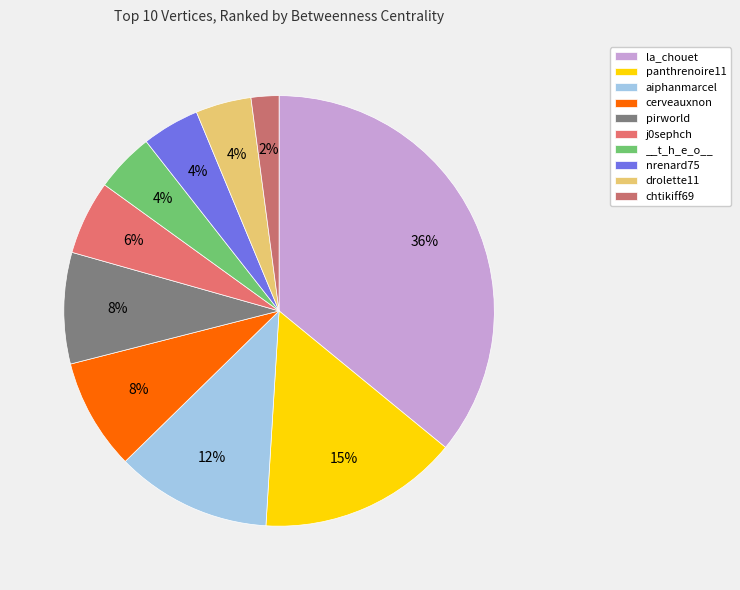

Count the number of slices in the pie.

10